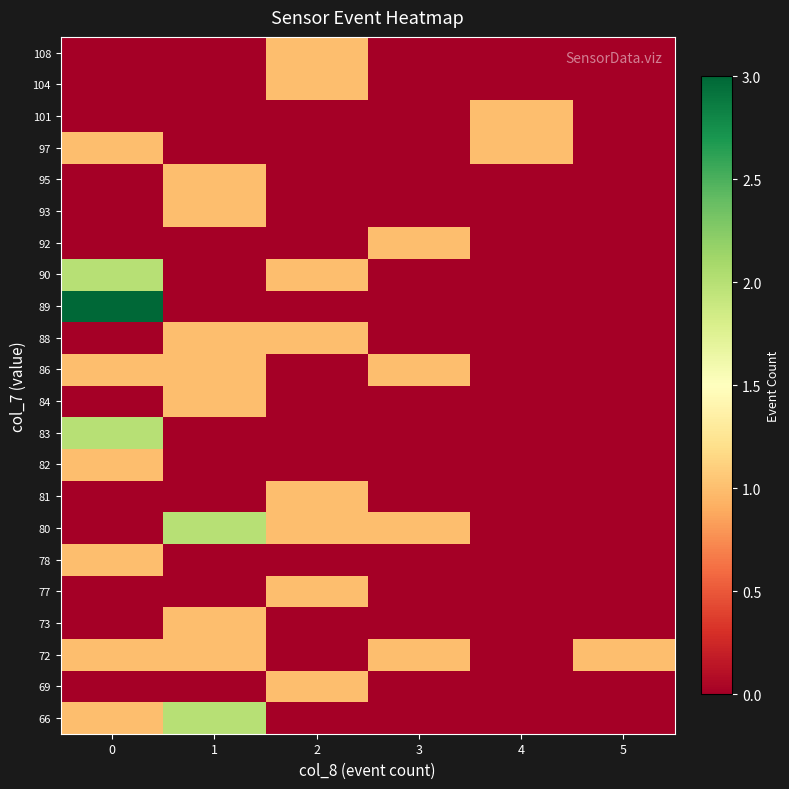

What is the spread (max minus min) of values at 0?

3